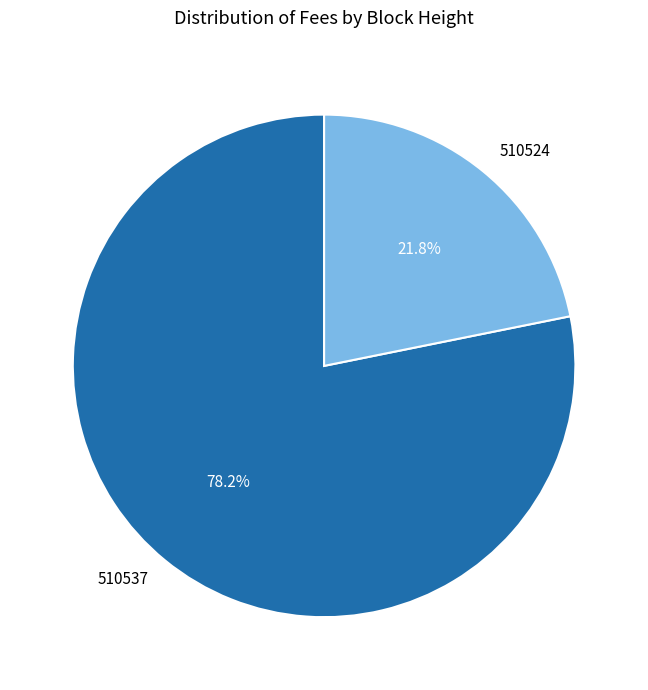

Is it true that 510537 is 70% of the pie?

False